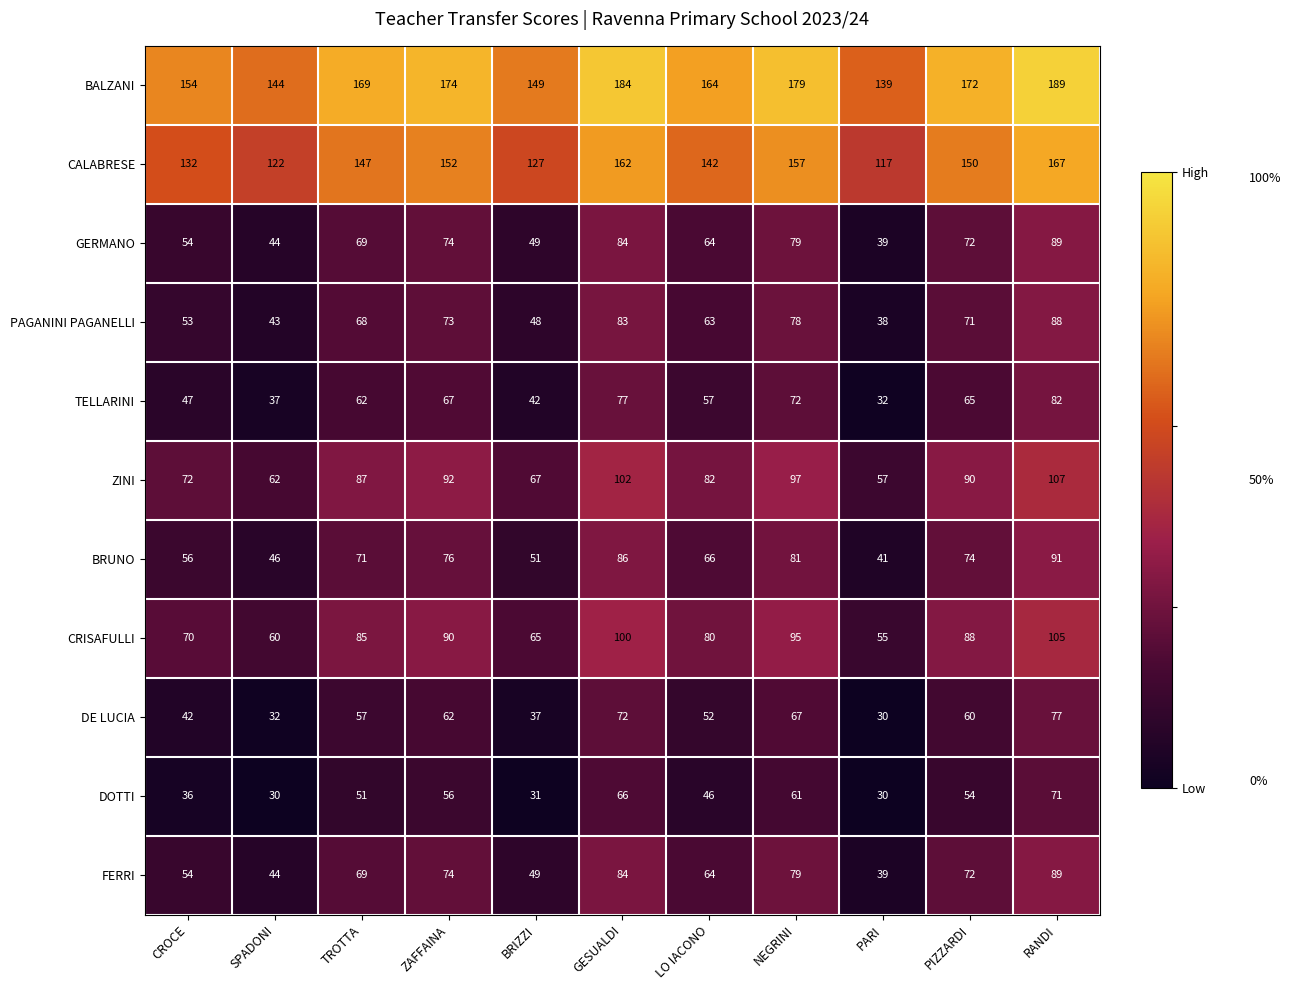

At which label does CALABRESE reach its peak?

RANDI